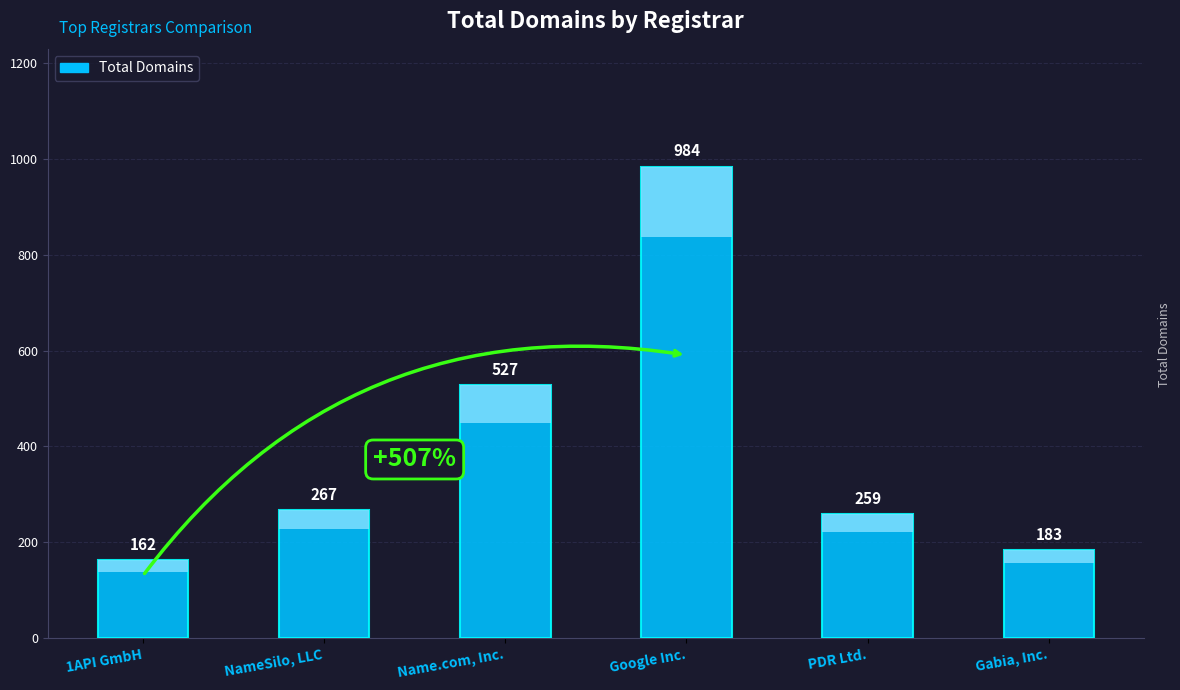

What is the smallest value displayed?

162